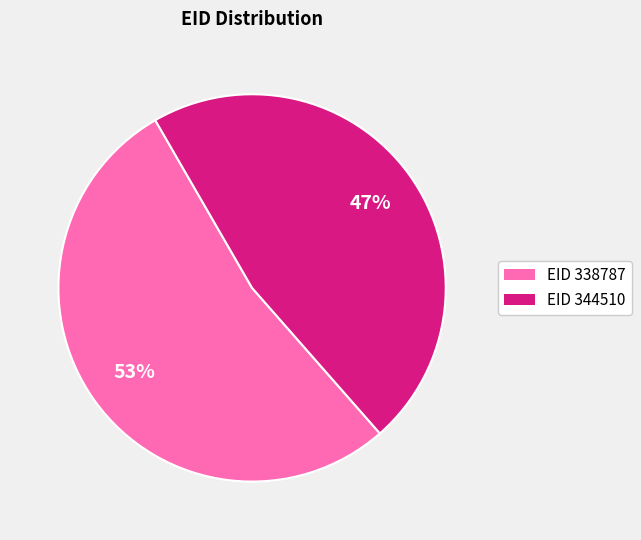

Combined, do EID 338787 and EID 344510 account for over 50%?

Yes